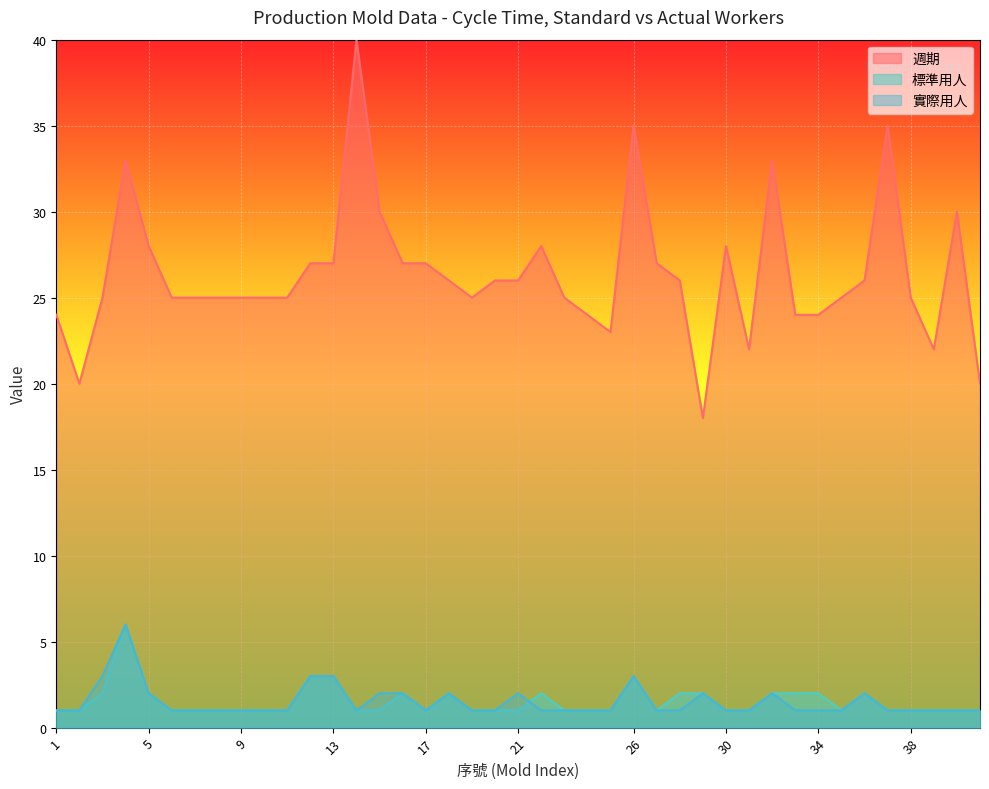

Which series changed the most between 14 and 37?

週期